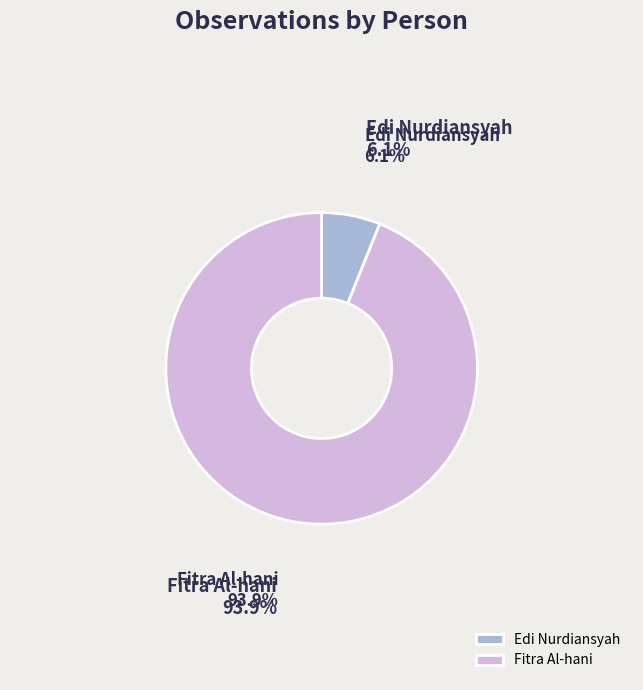

To the nearest percent, what is the average slice percentage?

50%